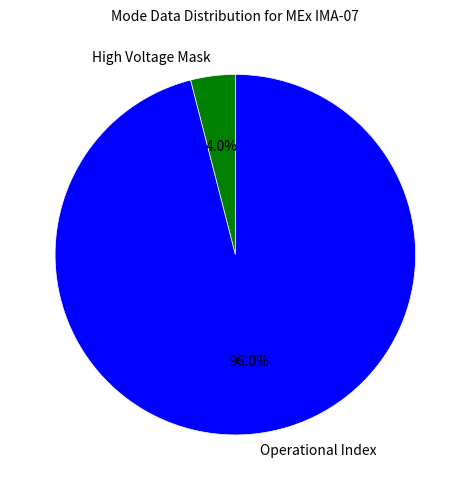

How many segments does this pie chart have?

2